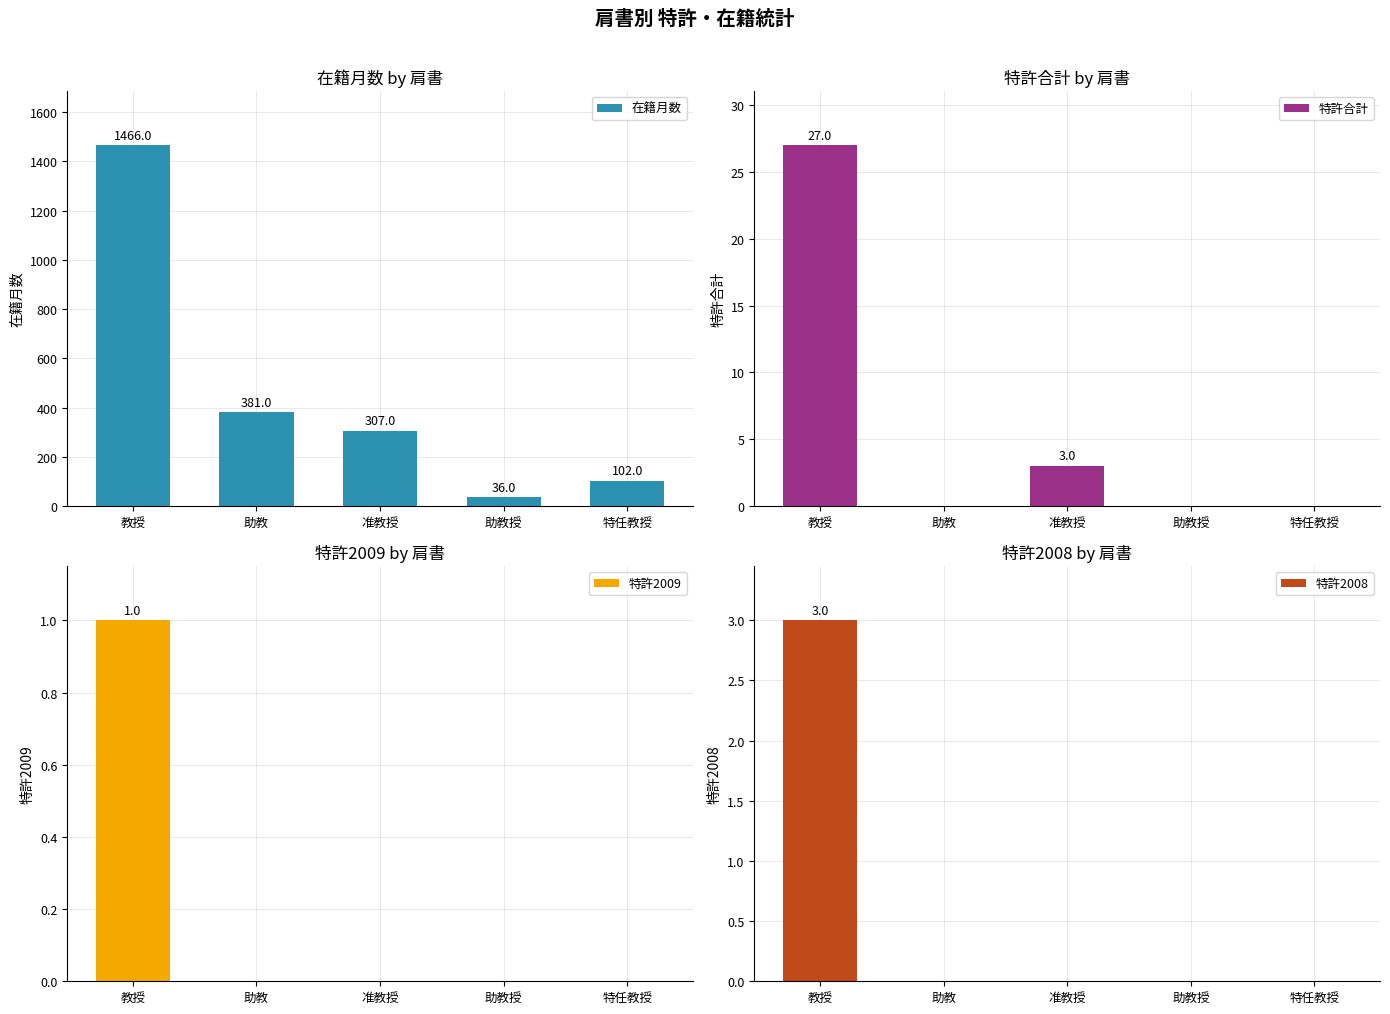

Reading left to right, extract all data points from this chart.

在籍月数: 1466	381	307	36	102
特許合計: 27	0	3	0	0
特許2009: 1	0	0	0	0
特許2008: 3	0	0	0	0